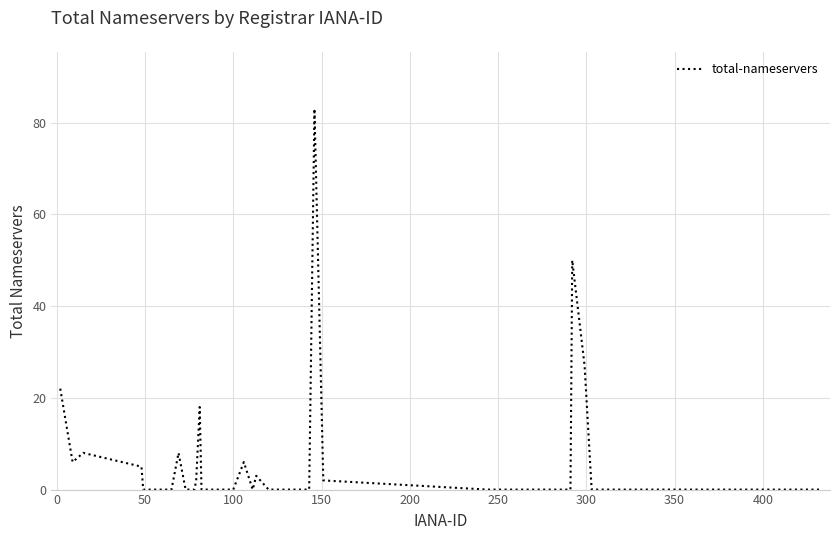

What is the greatest value displayed?

83